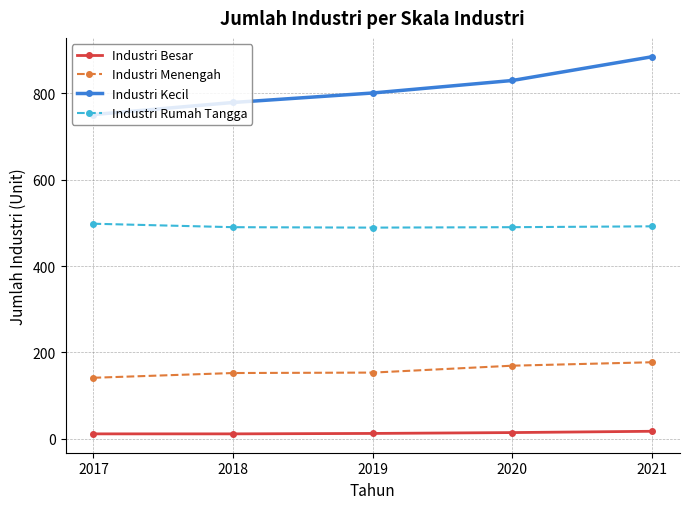

List the series in order of their overall mean, highest first.

Industri Kecil, Industri Rumah Tangga, Industri Menengah, Industri Besar